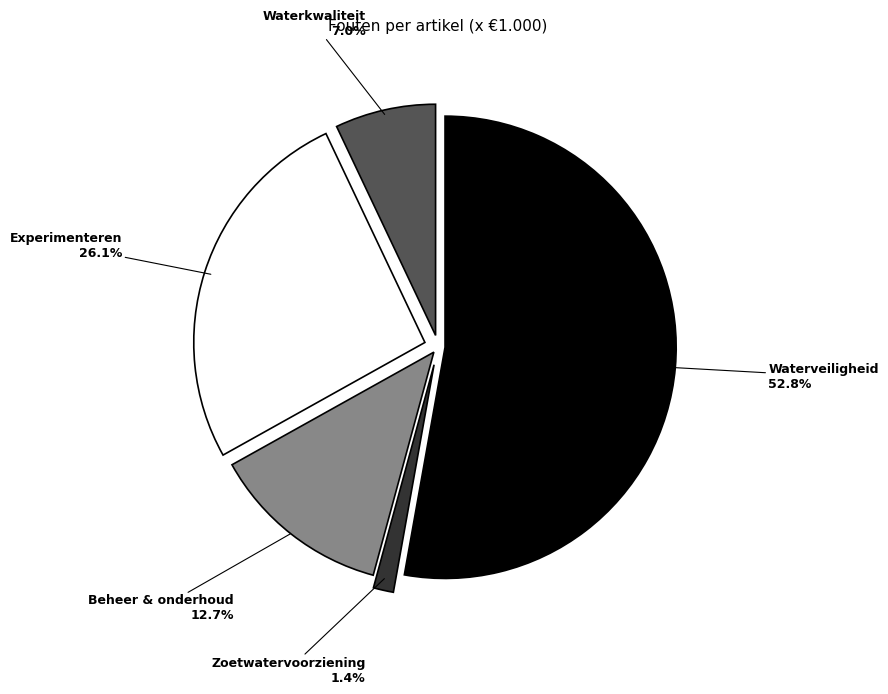

Which has a higher value, Waterveiligheid or Beheer & onderhoud?

Waterveiligheid